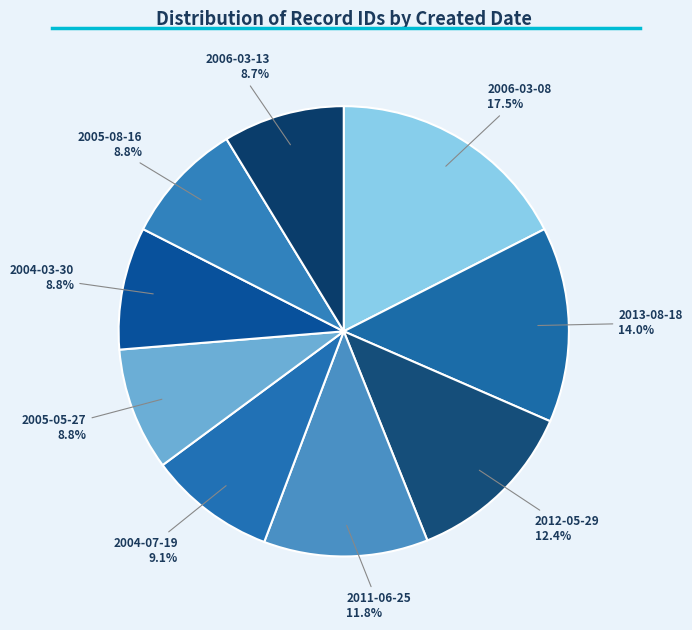

Between 2004-03-30 and 2006-03-08, which is larger?

2006-03-08